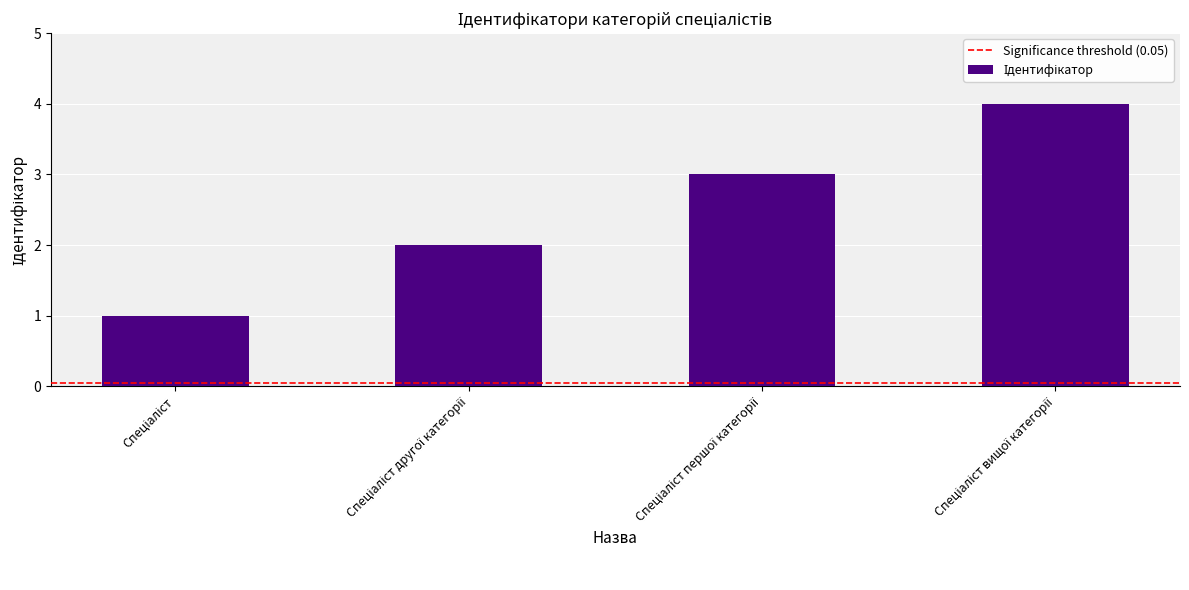

Are the bars horizontal?

No